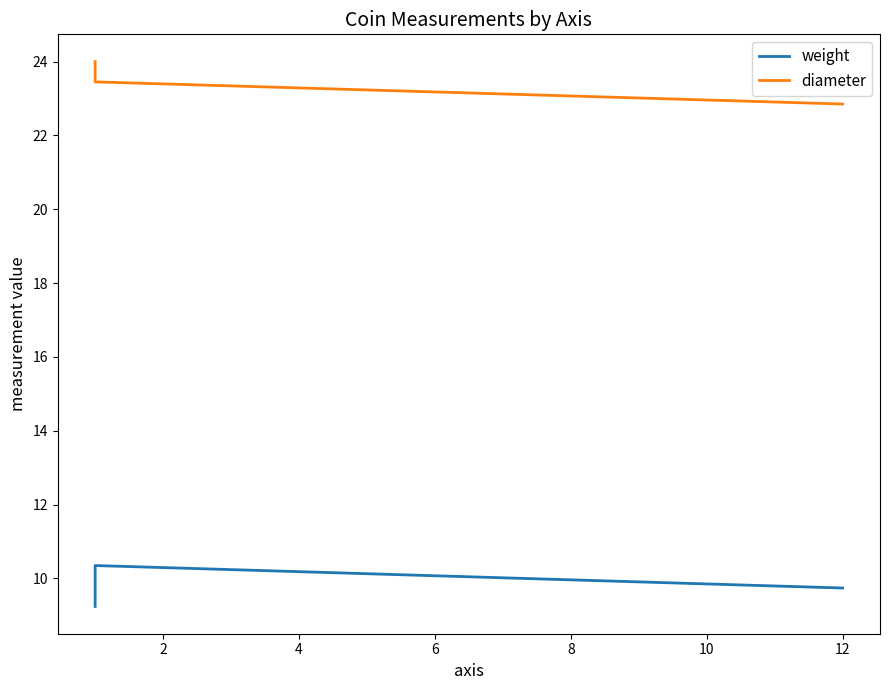

What is the difference between the second highest and minimum values in the diameter series?

0.6